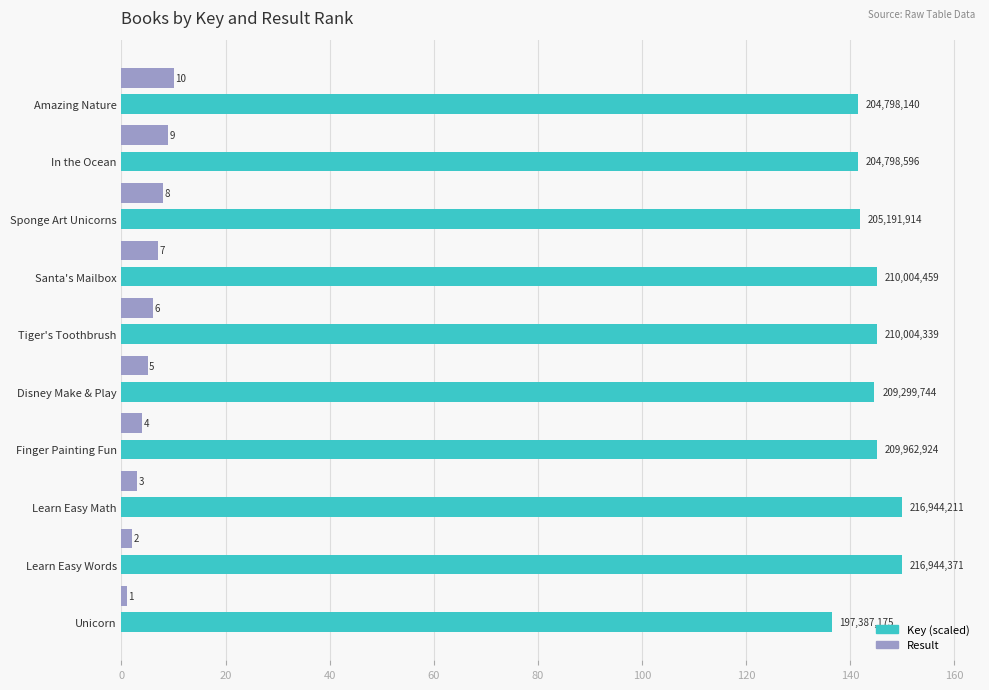

What is the difference between the highest and lowest values at Learn Easy Math?

147.0